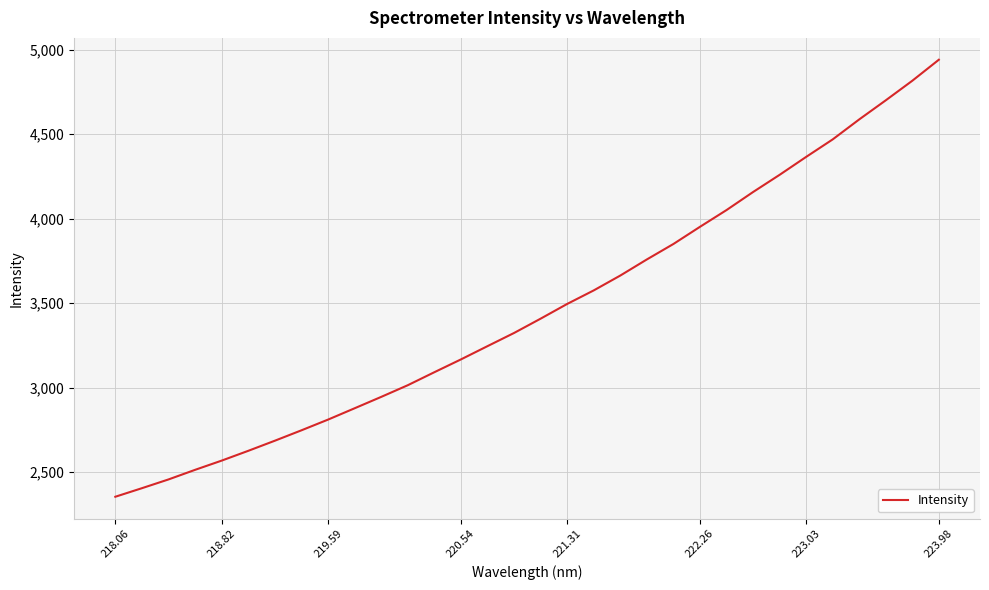

What is the greatest value displayed?

4941.5